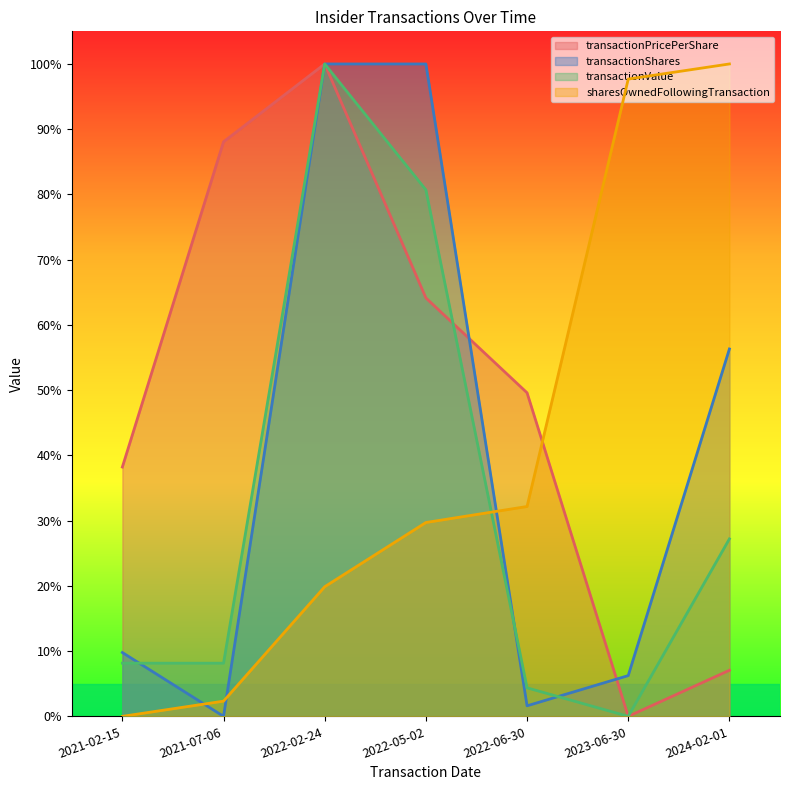

Reading left to right, extract all data points from this chart.

transactionPricePerShare: 0.4	0.9	1.0	0.6	0.5	0.0	0.1
transactionShares: 0.1	0.0	1.0	1.0	0.0	0.1	0.6
transactionValue: 0.1	0.1	1.0	0.8	0.0	0.0	0.3
sharesOwnedFollowingTransaction: 0.0	0.0	0.2	0.3	0.3	1.0	1.0